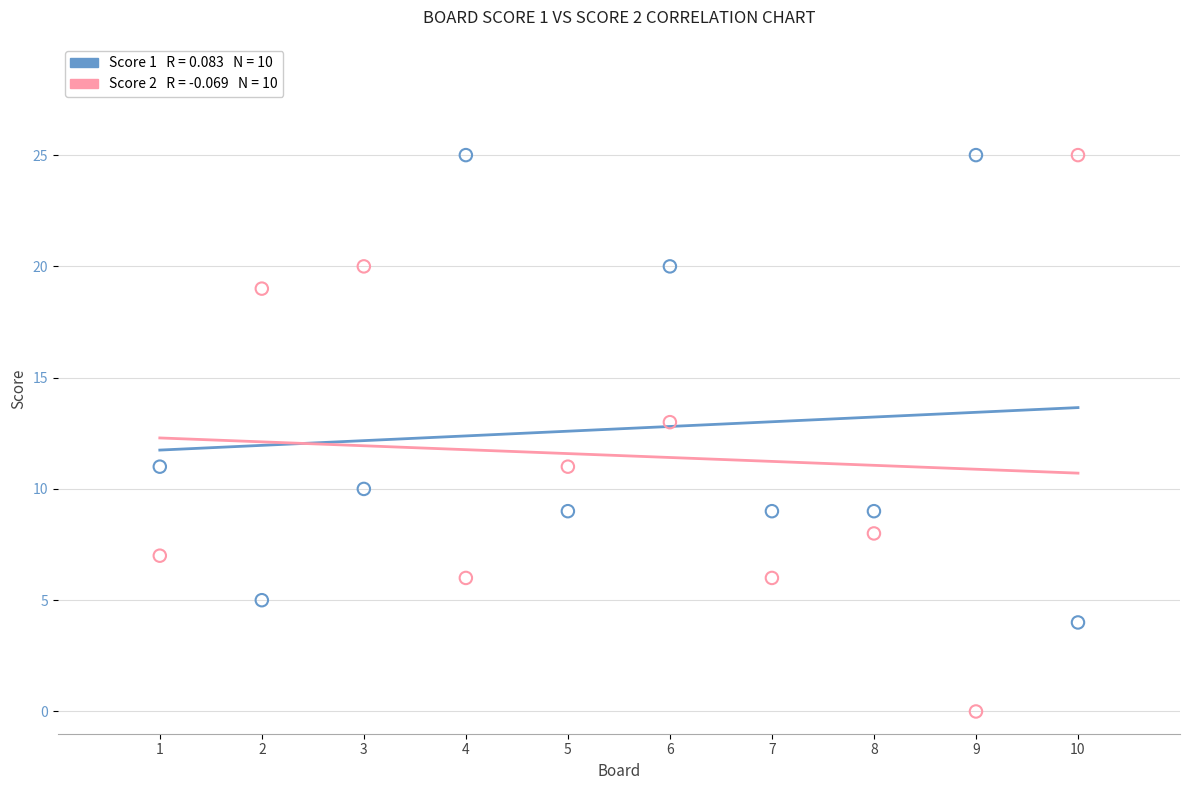

Across all data points, what is the range of X values (max minus min)?

9